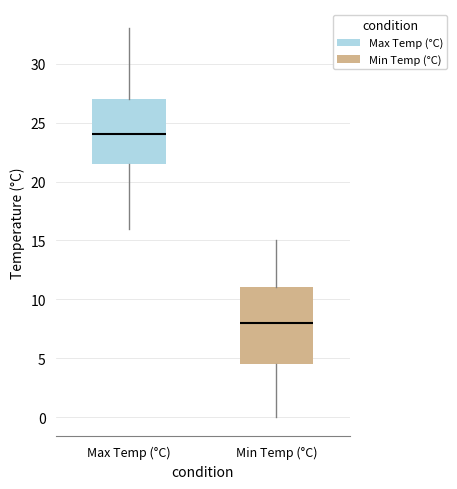

Reading left to right, read every box against the y-axis: the position of its median line, the range the box covers, and the ends of its whiskers. The values are not printed on the chart, so give them approximately, as read against the axis.

Max Temp (°C): median 24.0, box 21.5 to 27.0, whiskers 16.0 to 33.0
Min Temp (°C): median 8.0, box 4.5 to 11.0, whiskers 0.0 to 15.0